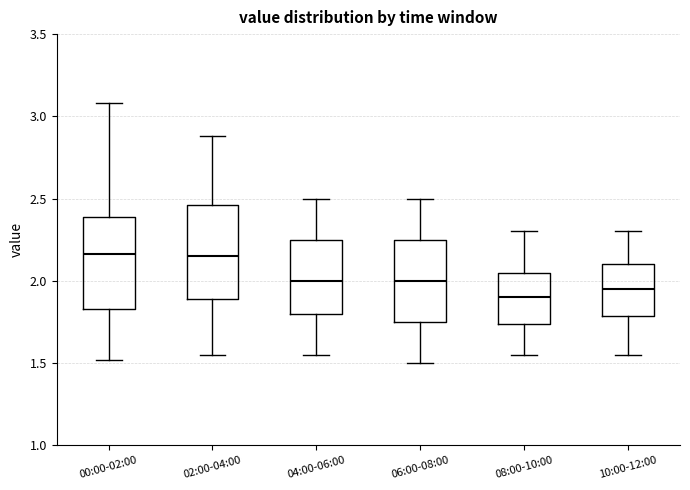

Which box has the lowest median line?

08:00-10:00